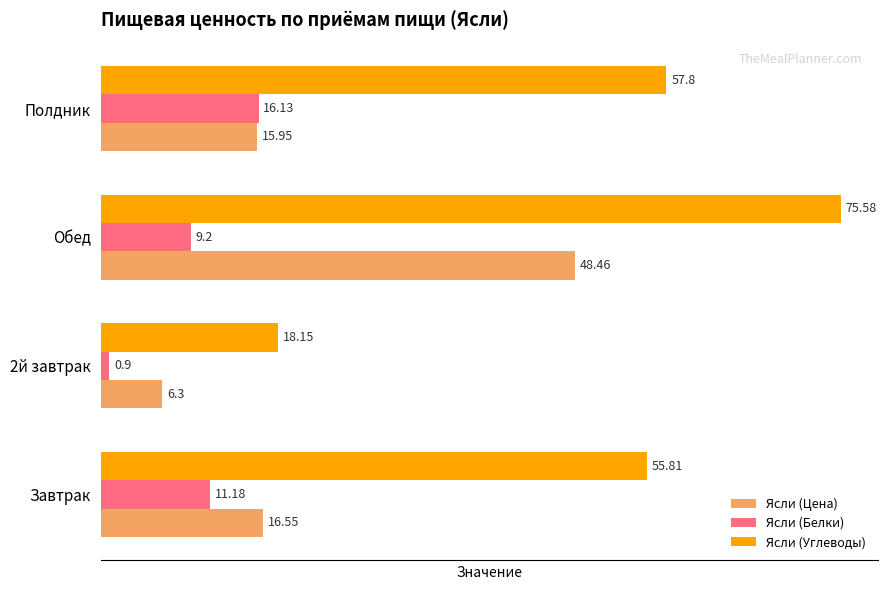

At Полдник, list the series in order from smallest to largest.

Ясли (Цена), Ясли (Белки), Ясли (Углеводы)